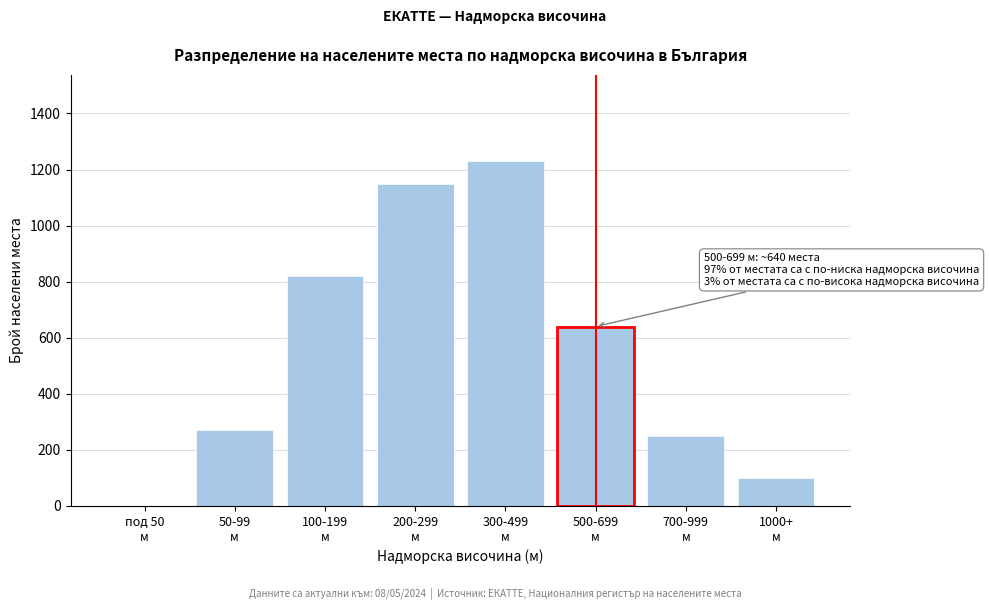

What is the sum of all values?

4461